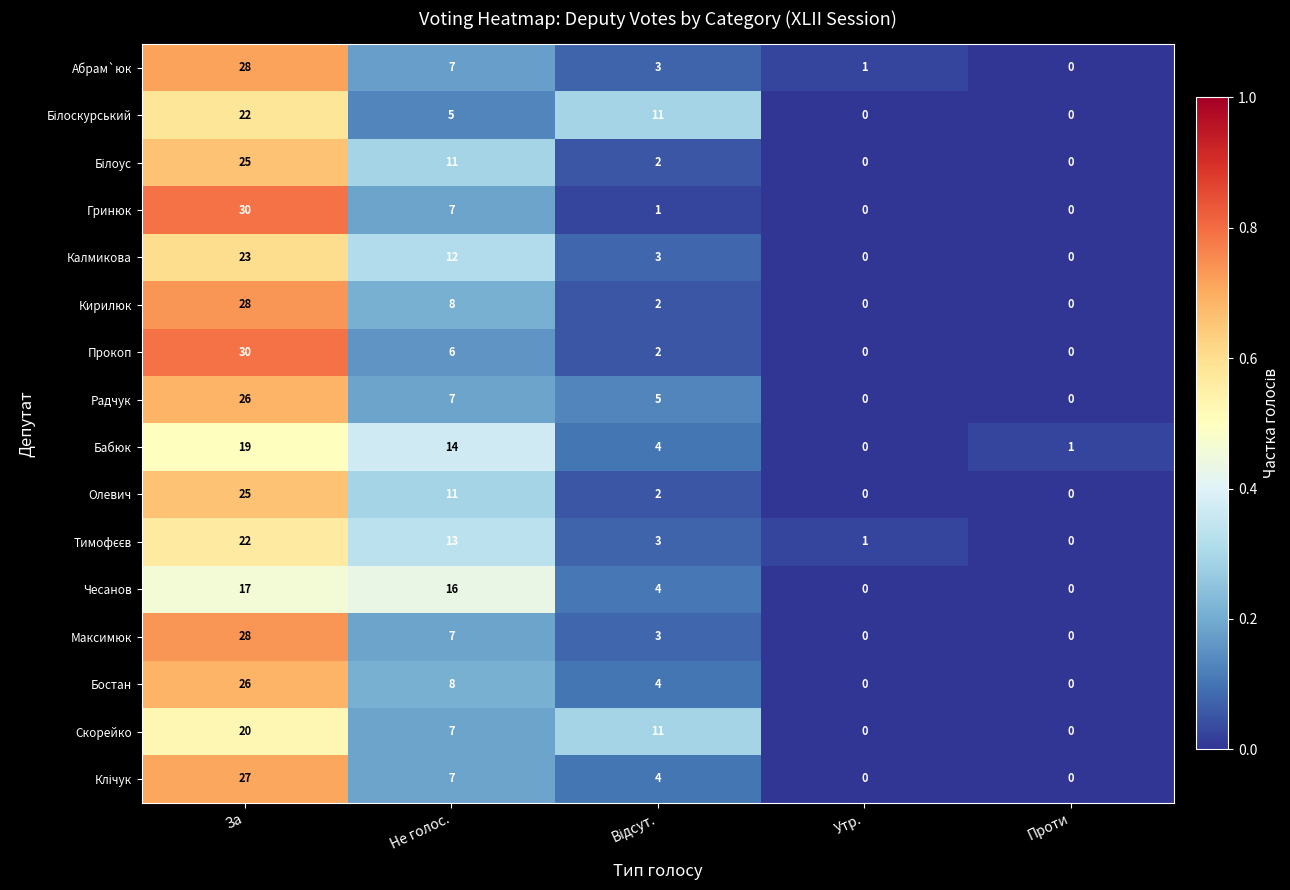

Which series changed the most between Не голос. and Утр.?

Чесанов